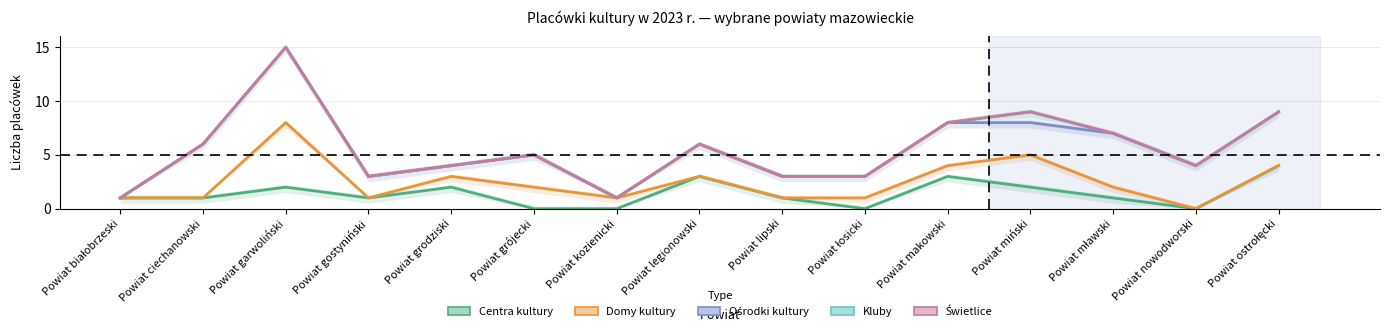

The Ośrodki kultury series shows 1 at Powiat kozienicki. True or false?

True